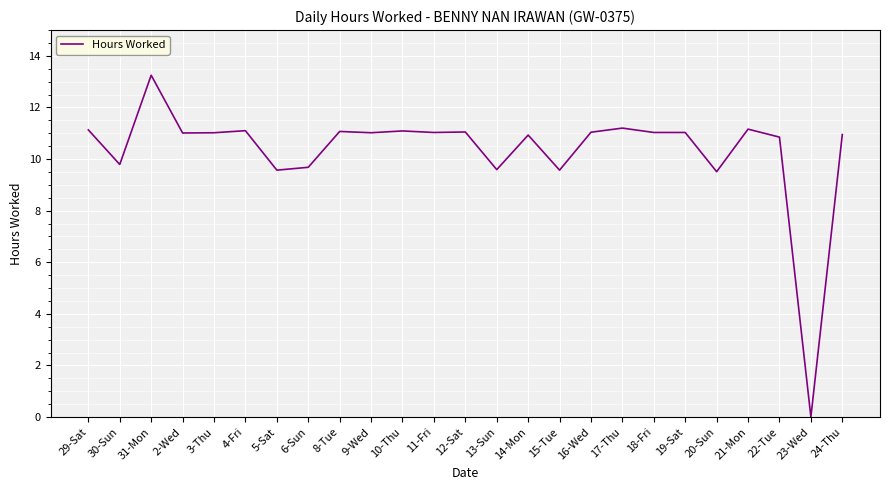

What position from the right is 11-Fri?

14